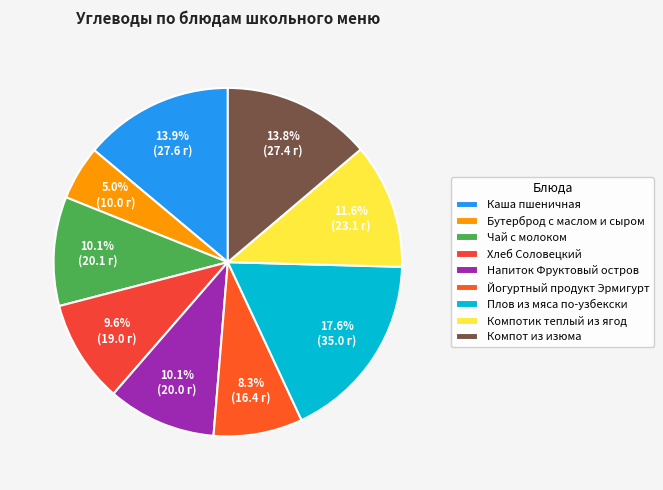

What percentage is the Чай с молоком slice, to the nearest percent?

10%